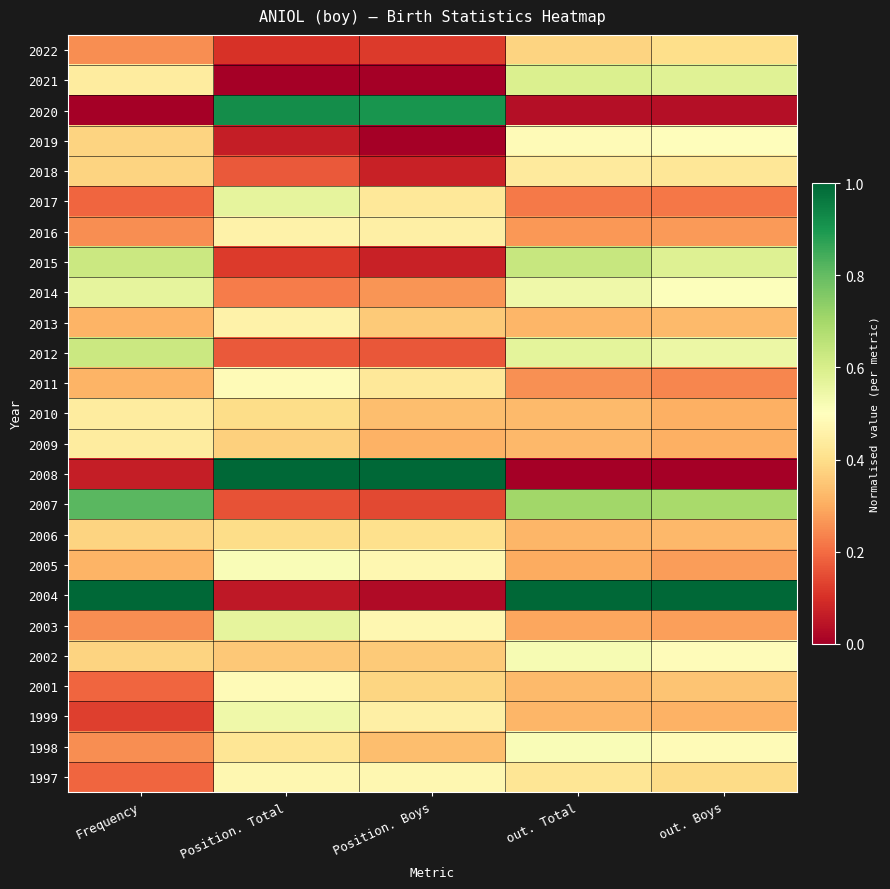

Which label corresponds to the largest value in the chart?

Position. Total